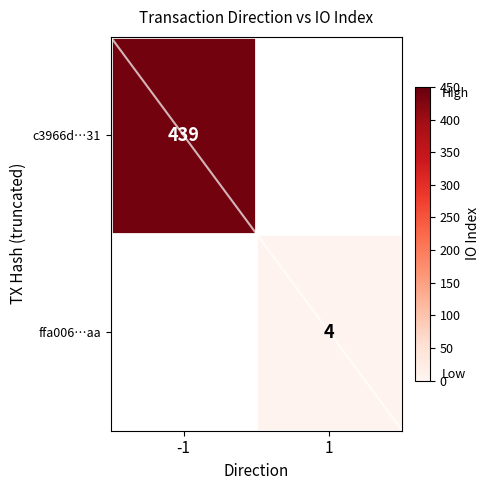

What is the minimum value shown in the chart?

4.0